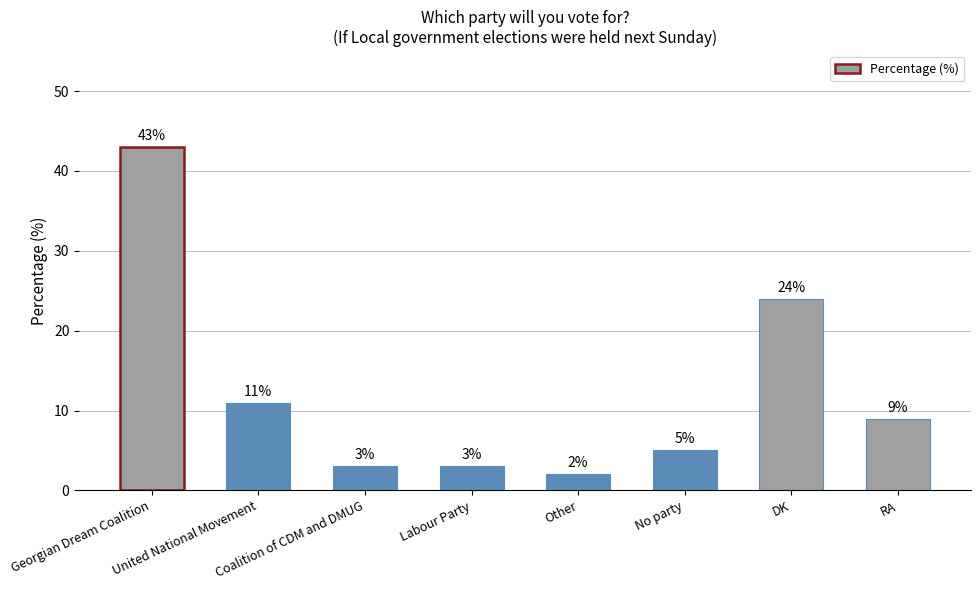

Reading right to left, transcribe all the data shown in this chart.

RA=9	DK=24	No party=5	Other=2	Labour Party=3	Coalition of CDM and DMUG=3	United National Movement=11	Georgian Dream Coalition=43